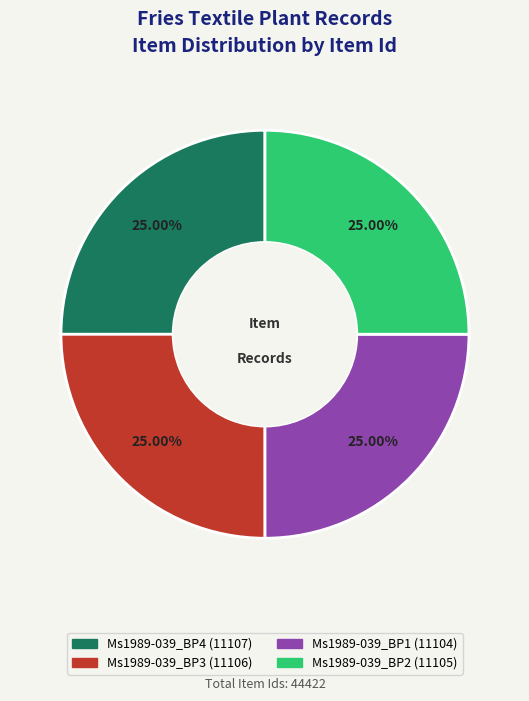

Does any single category account for the majority?

No